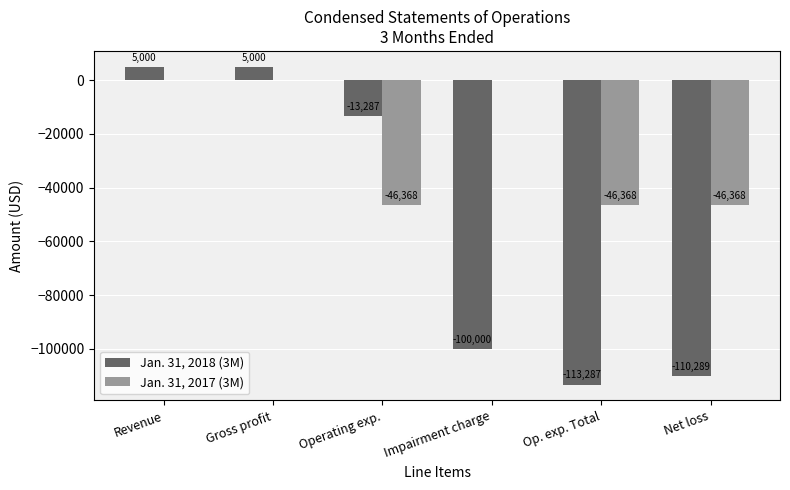

How many distinct data groups are displayed?

2